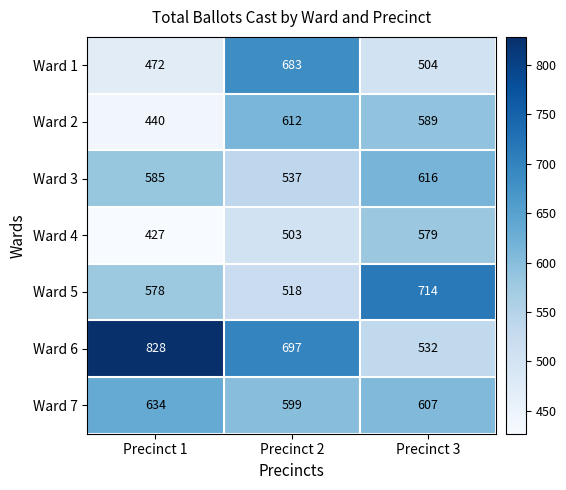

What is the sum of the Ward 3 values at Precinct 1 and Precinct 3?

1201